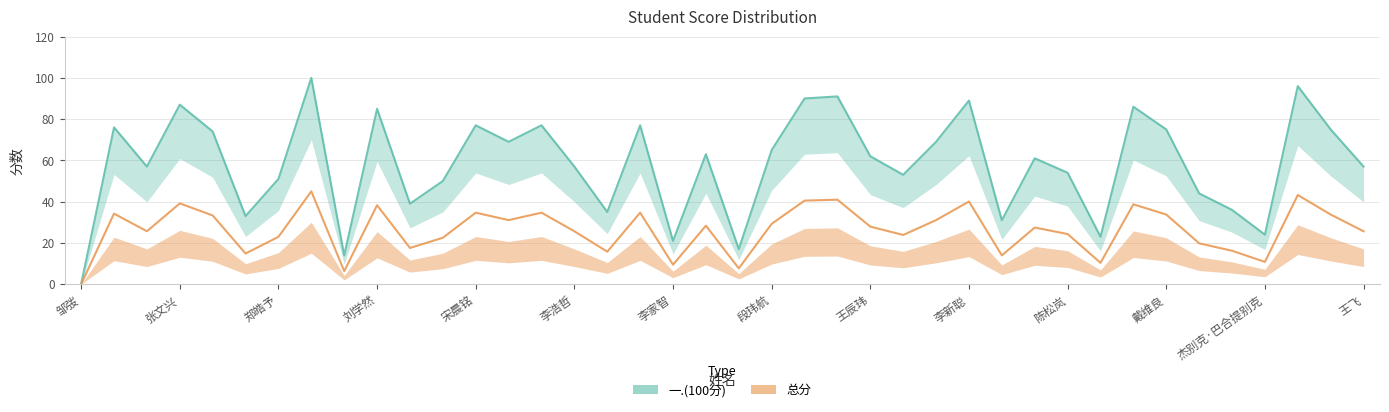

What is the difference between the second highest and second lowest values in the 总分 series?

36.9